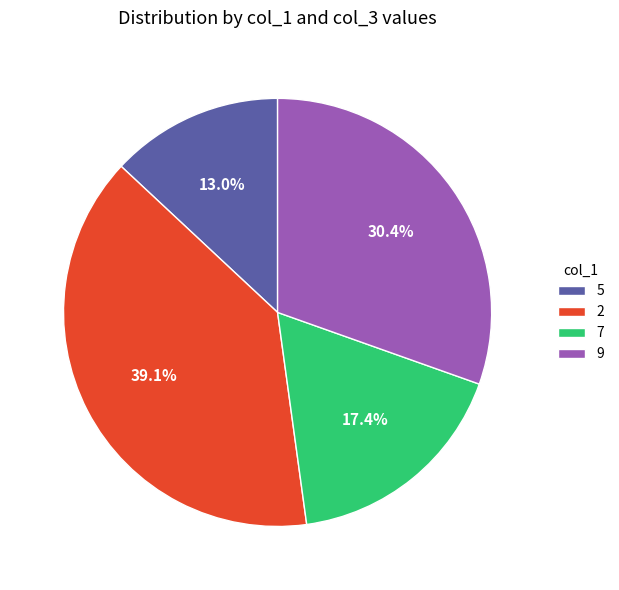

To the nearest percent, what is the average slice percentage?

25%